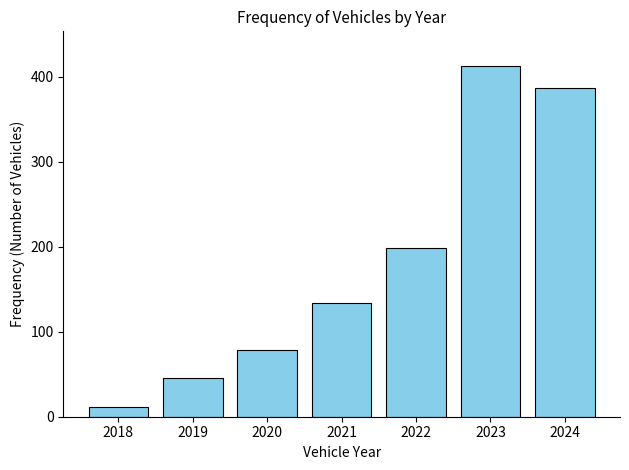

Reading left to right, what are all the values shown in this chart?

12	45	78	134	198	412	387